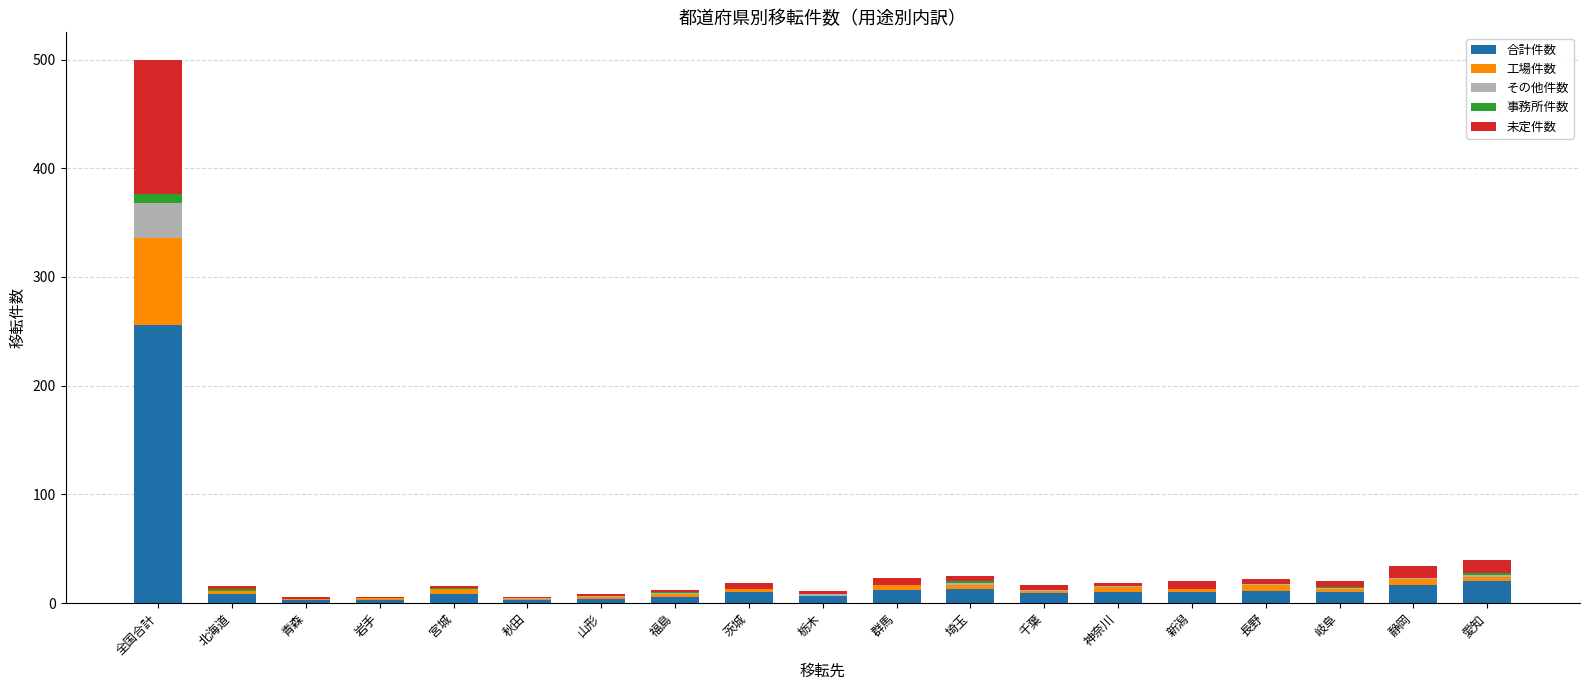

At which category is the sum across all series the highest?

全国合計